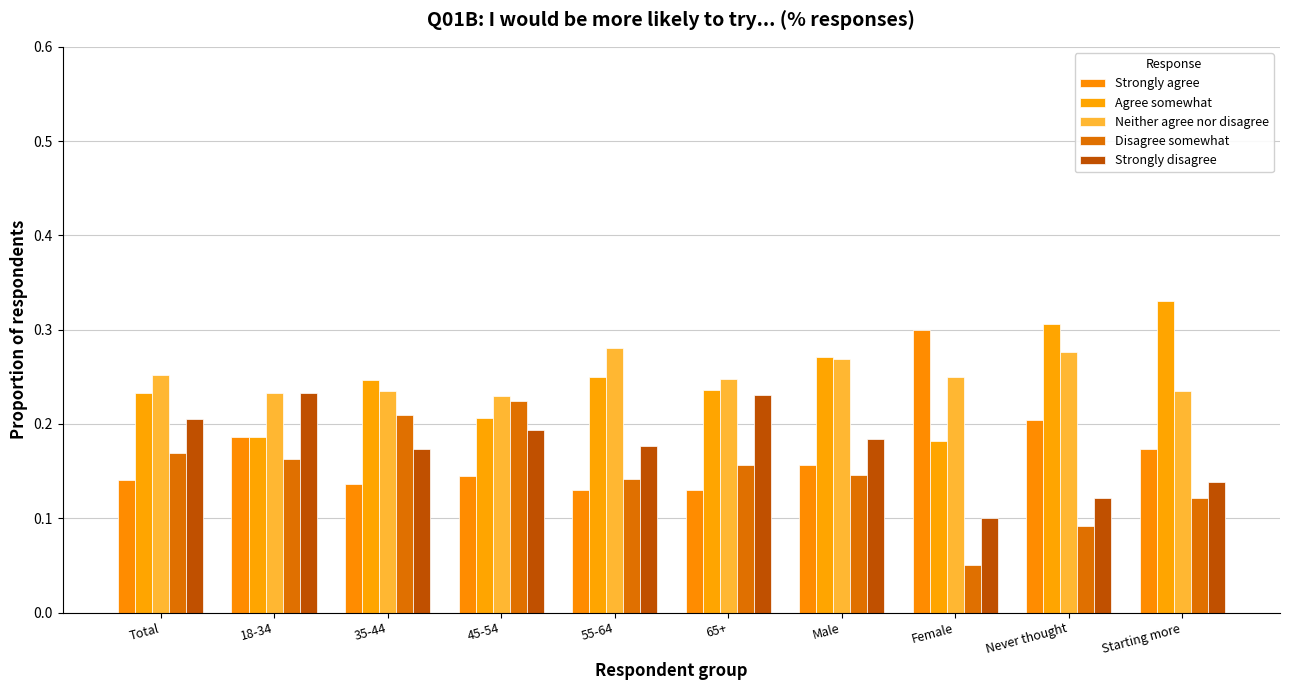

What is the sum of the Disagree somewhat values at Total and 45-54?

0.4